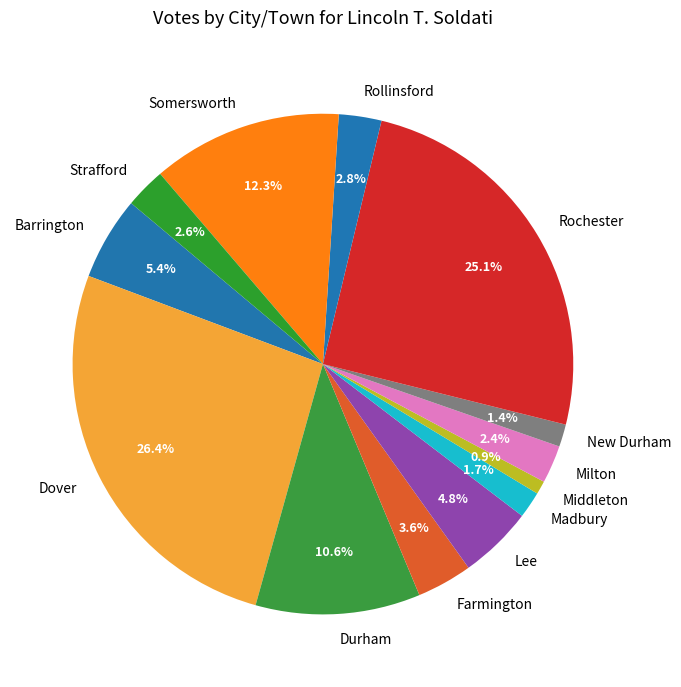

To the nearest percent, what portion does Rochester represent?

25%